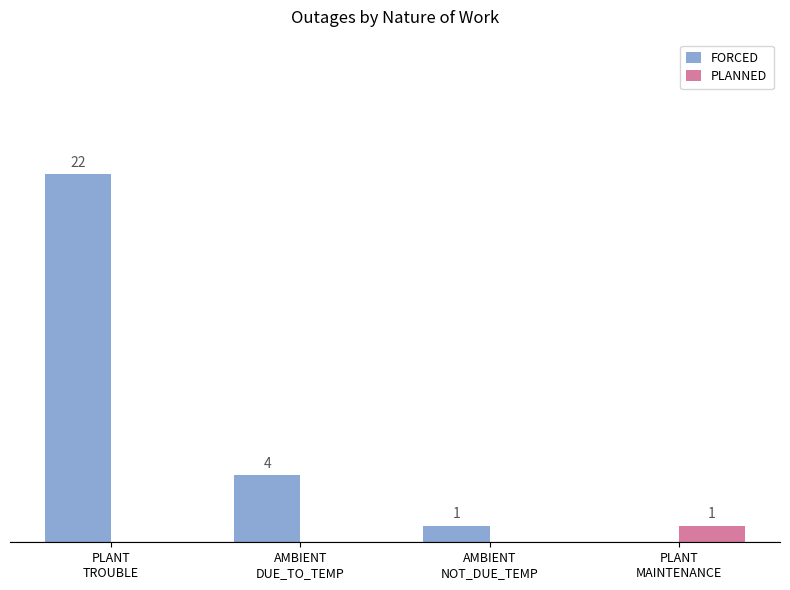

Which series has the largest total across all categories?

FORCED